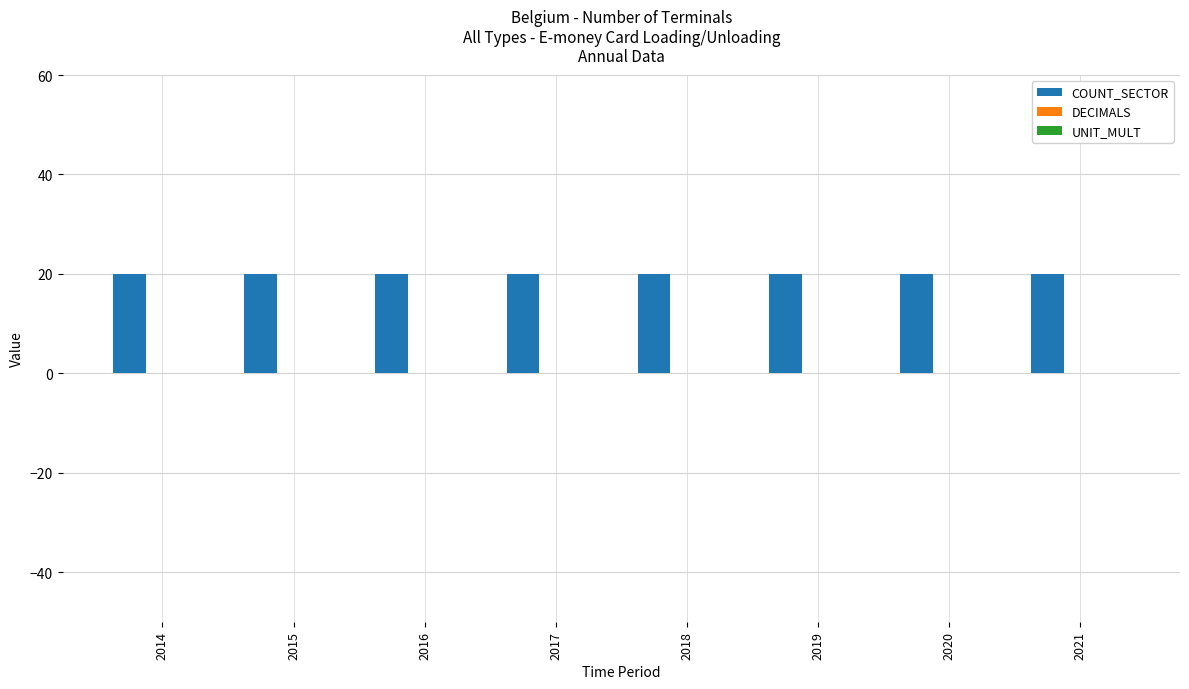

List the series in order of their peak value, lowest first.

DECIMALS, UNIT_MULT, COUNT_SECTOR